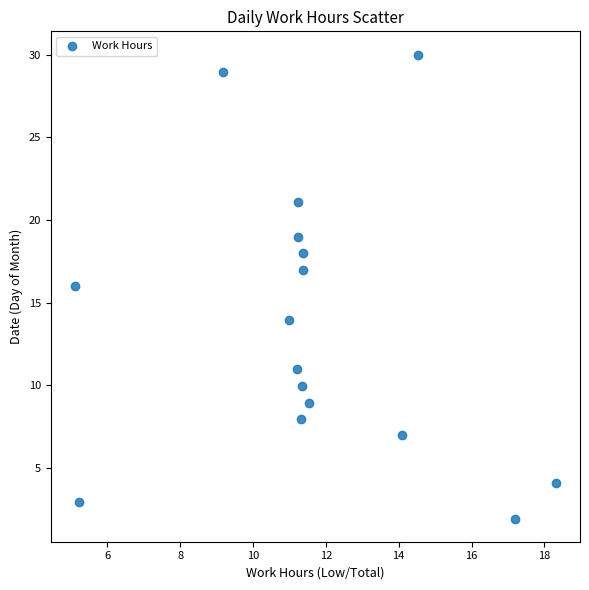

What is the range of Y values (max minus min)?

28.1